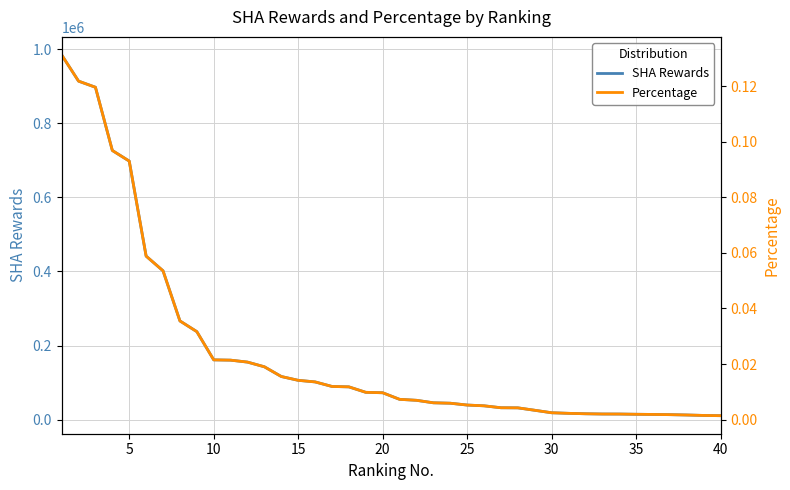

True or false: SHA Rewards has more than 2 points higher than both neighbors.

False